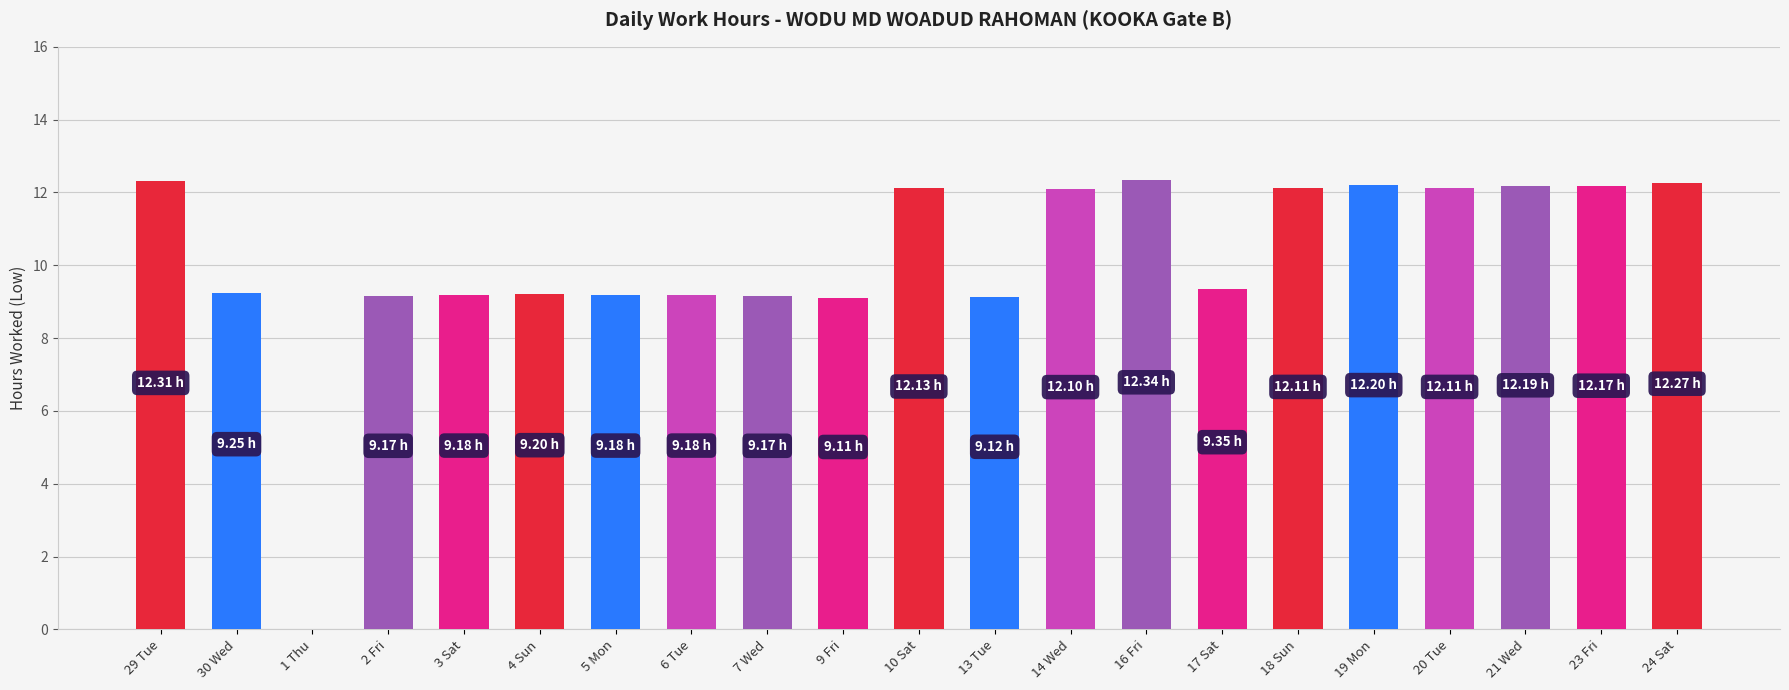

Approximately how many times larger is the value at 21 Wed compared to 23 Fri?

1.0